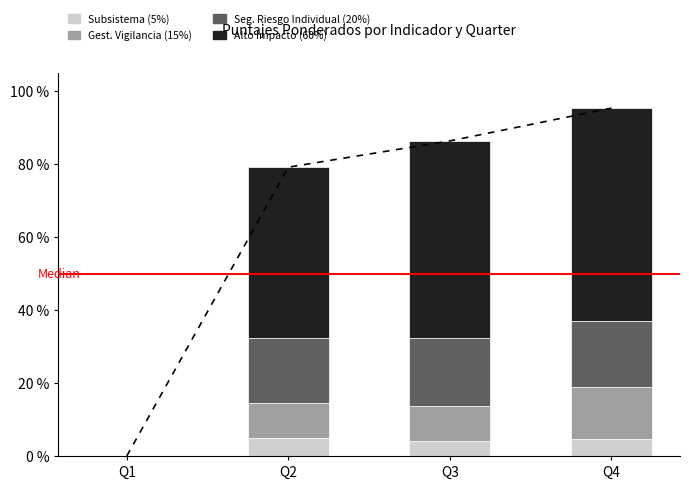

The value of Gest. Vigilancia (15%) at Q3 is 0.1. True or false?

True